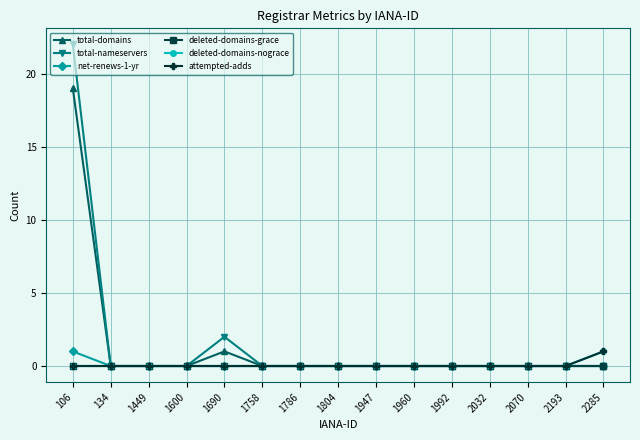

Is this an area chart (filled region under the line)?

No